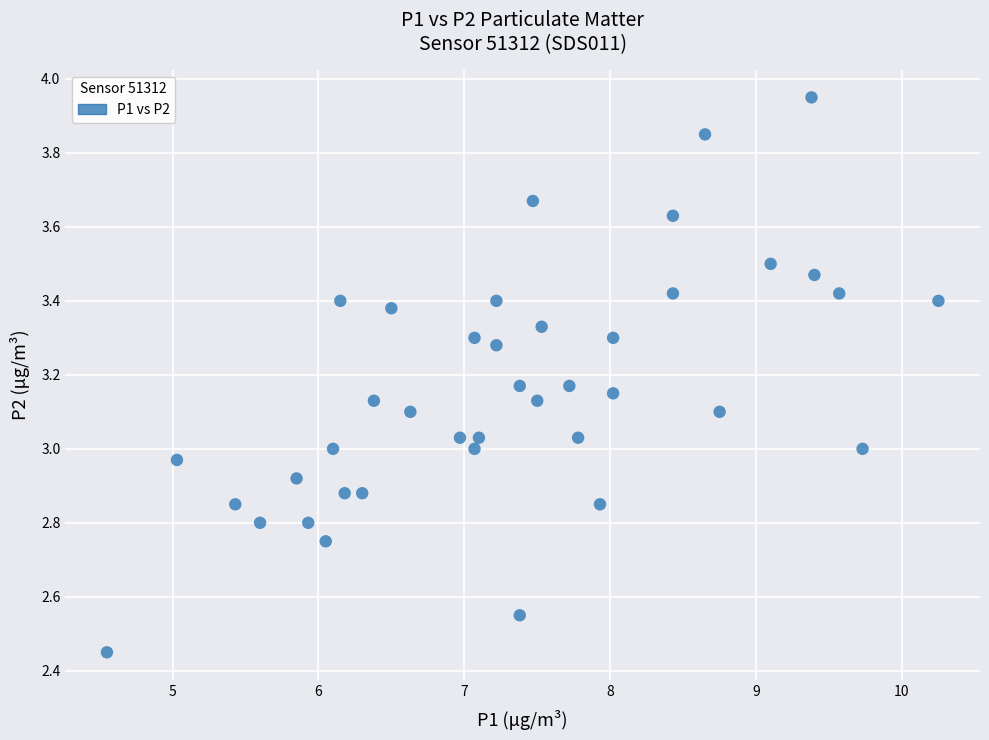

What is the range of X values (max minus min)?

5.7